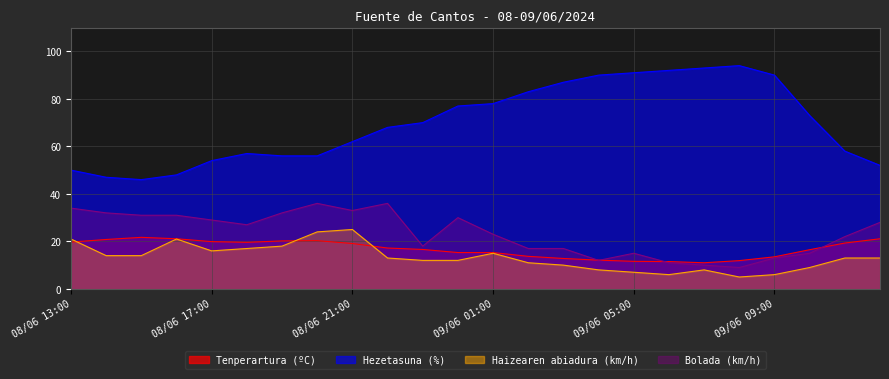

Where do Tenperartura (ºC) and Haizearen abiadura (km/h) first cross each other?

08/06 13:00 and 08/06 14:00